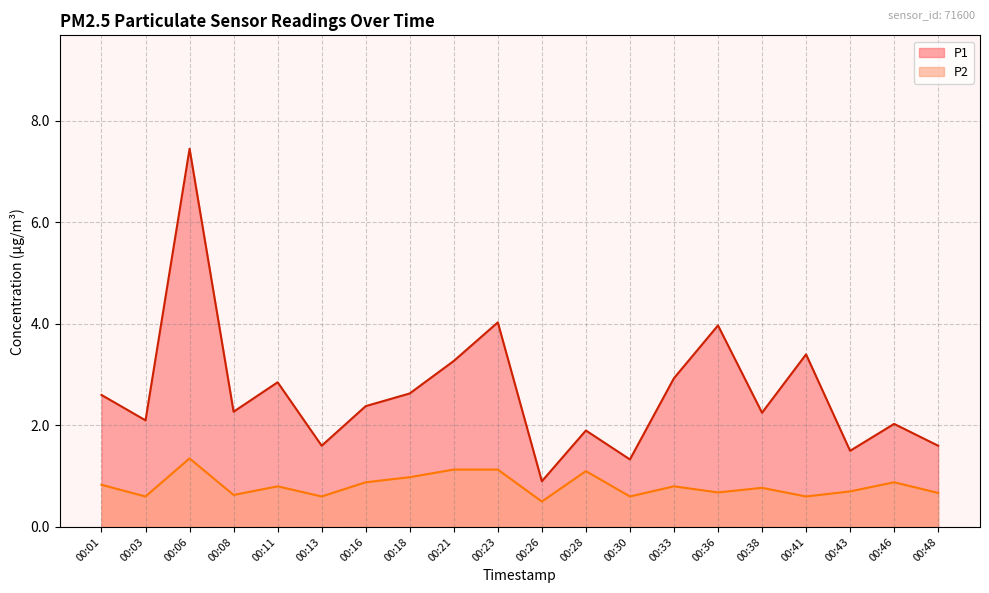

Where does the P1 series first go above 2?

00:01